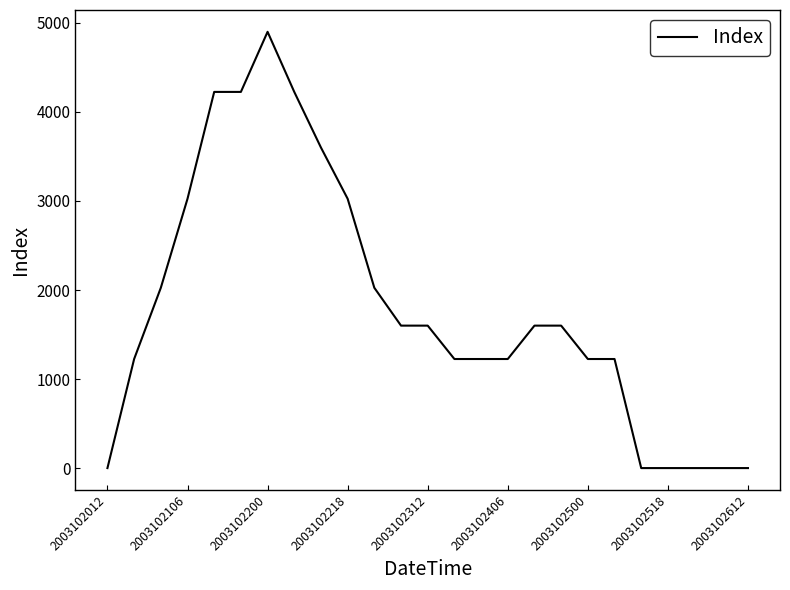

What is the maximum value shown in the chart?

4900